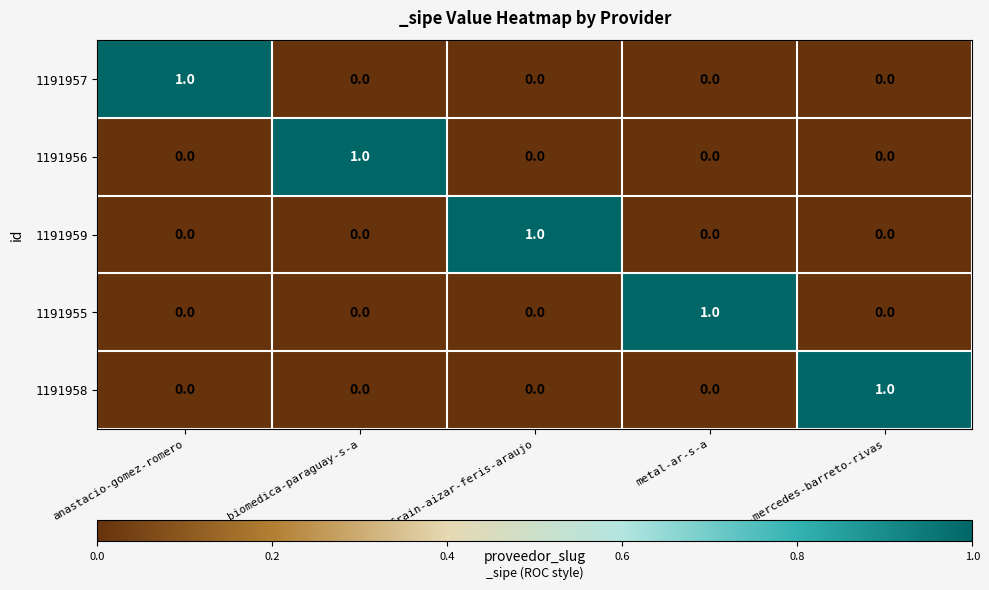

Count the 1191957 values in the range 0 to 1.

5